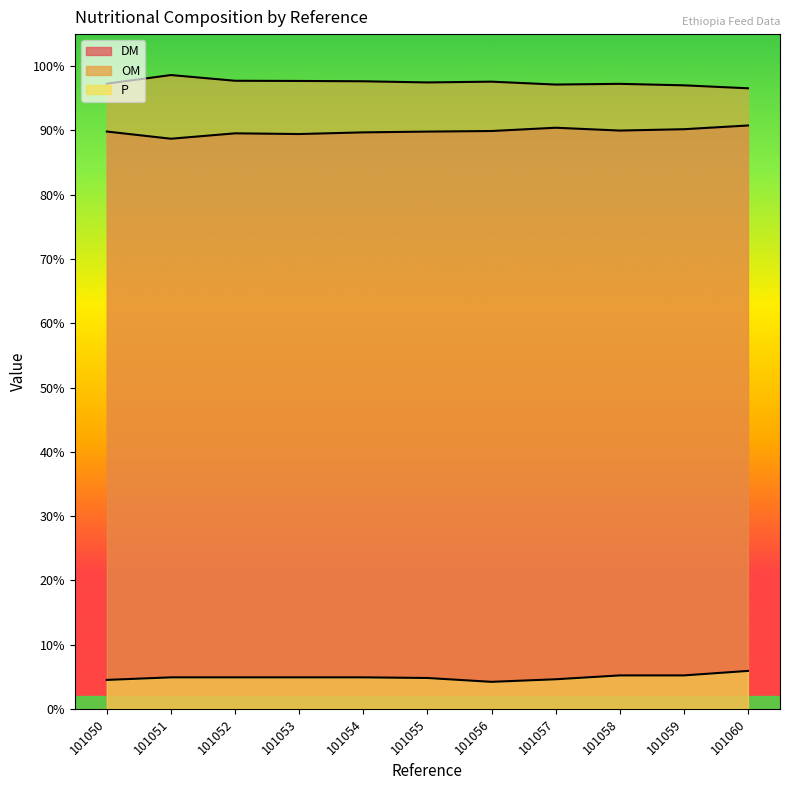

What is the maximum value shown in the chart?

98.6